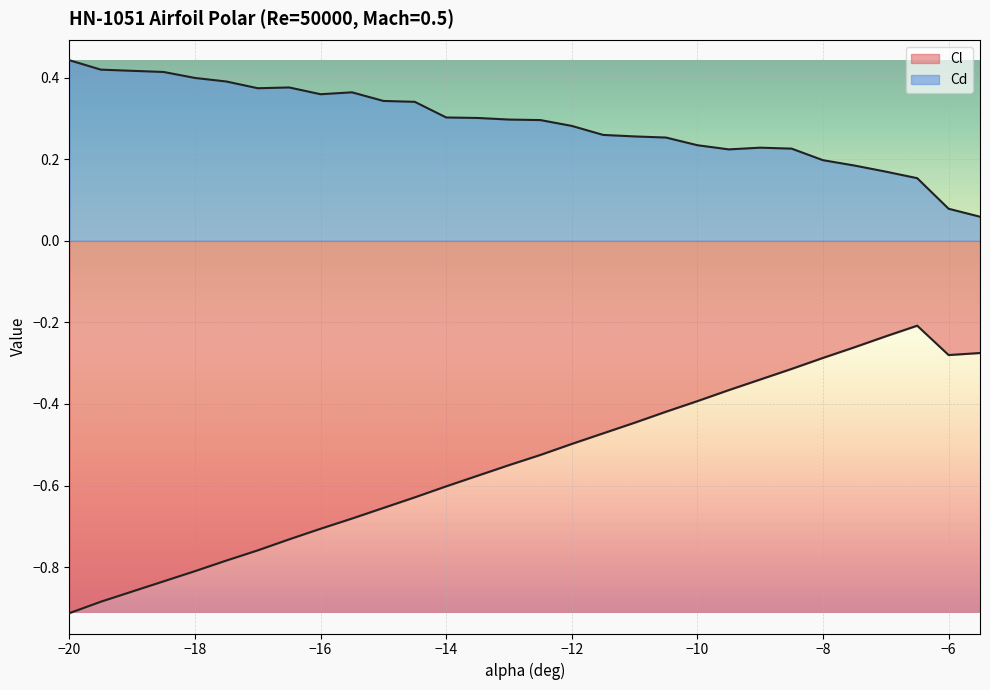

True or false: Cl and Cd cross at least once.

False